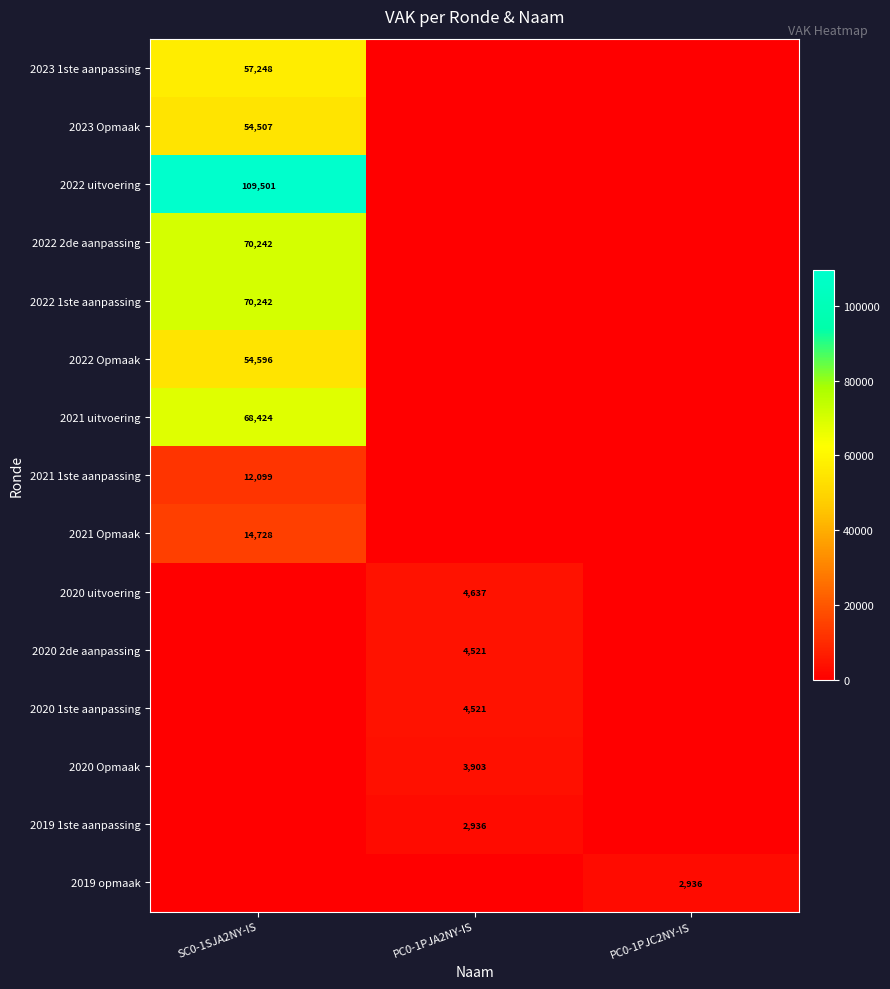

The 2021 1ste aanpassing series shows 20250 at SC0-1SJA2NY-IS. True or false?

False